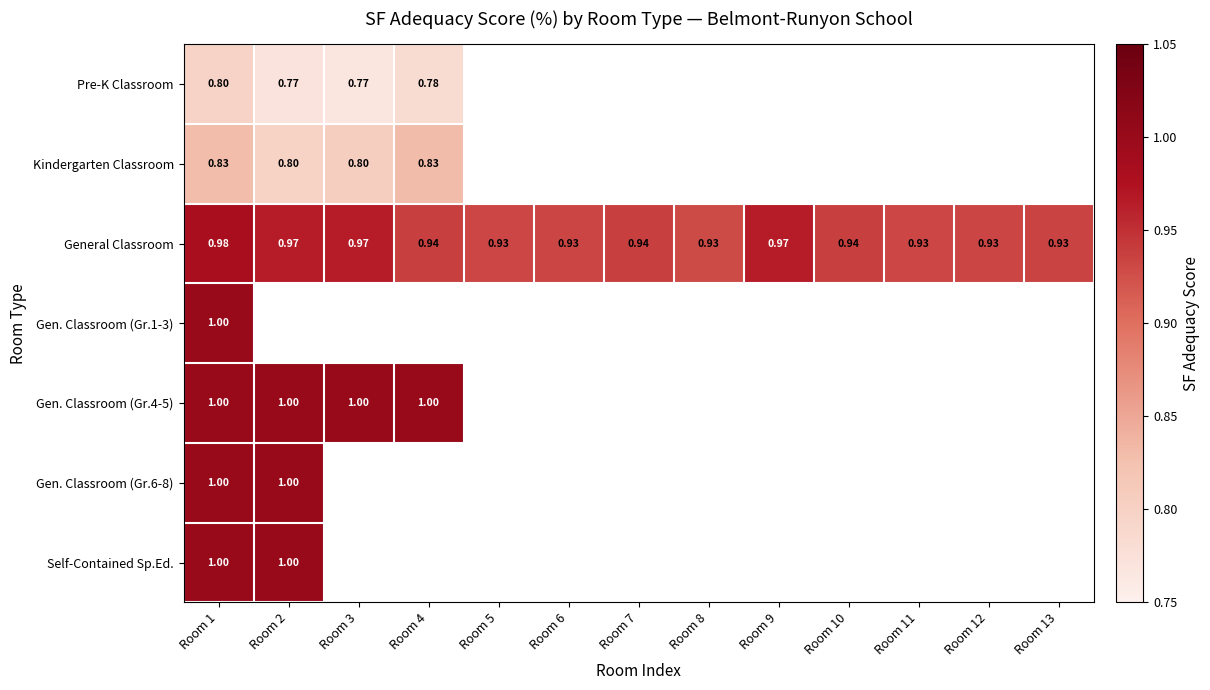

Which has a higher value, Room 10 or Room 7?

Room 7